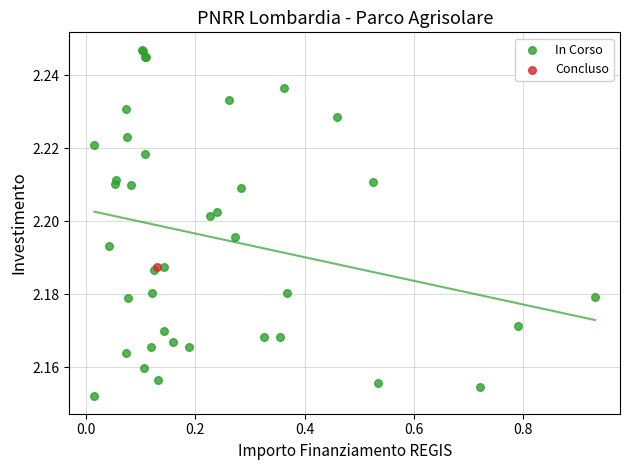

What are all the series names shown in the legend?

In Corso, Concluso